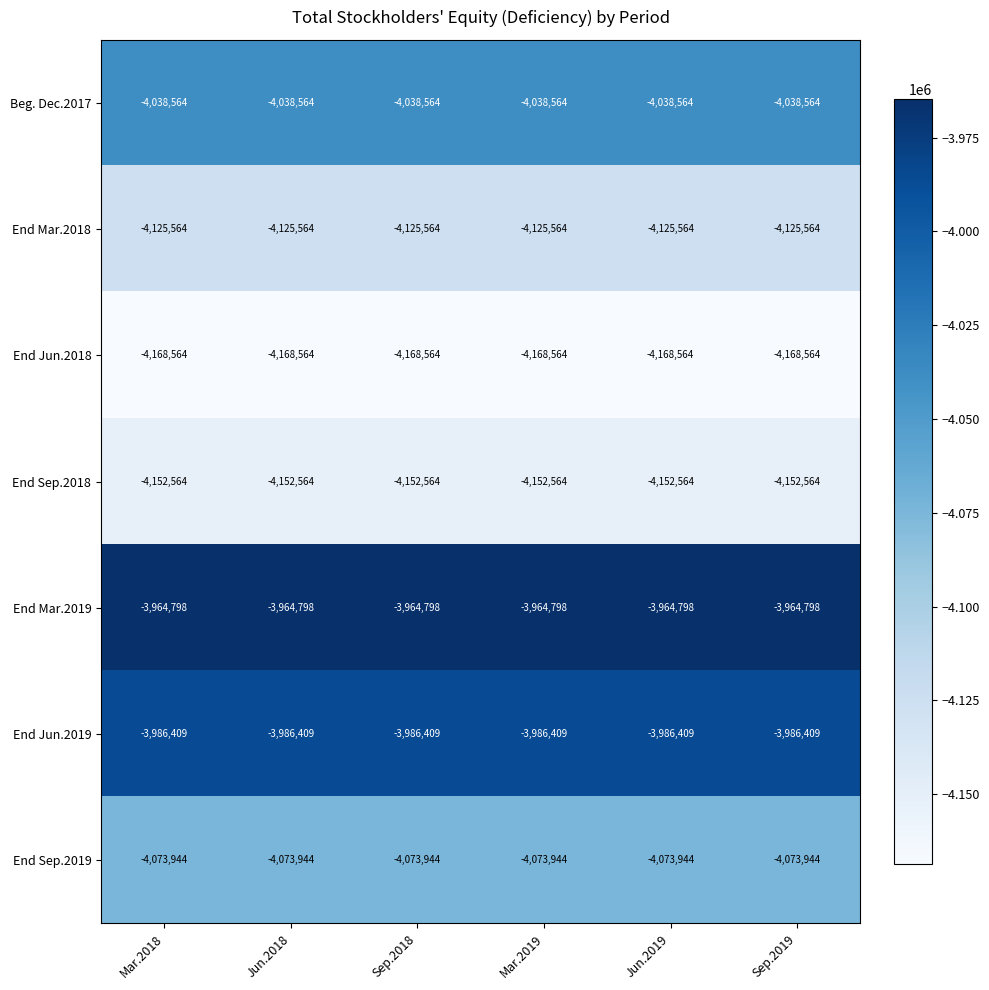

What is the difference between the highest and lowest values at Mar.2019?

203766